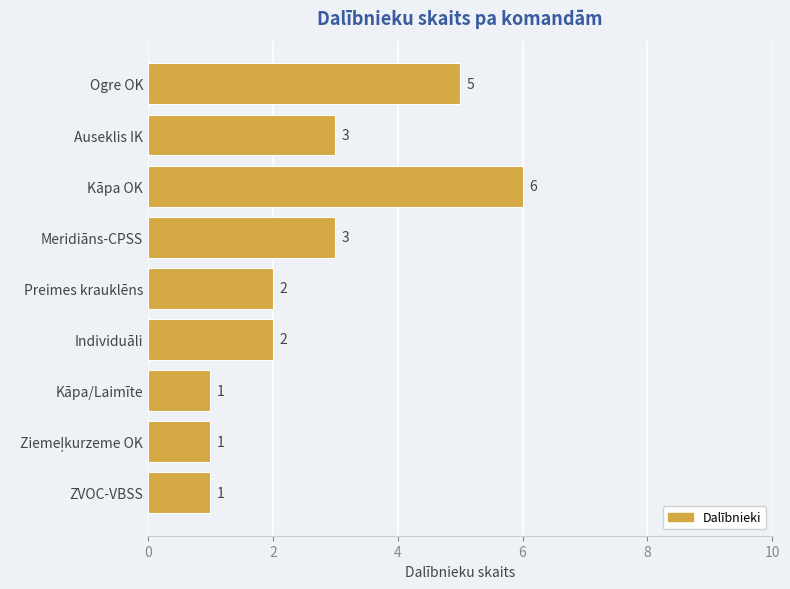

The value at Individuāli is 2. True or false?

True